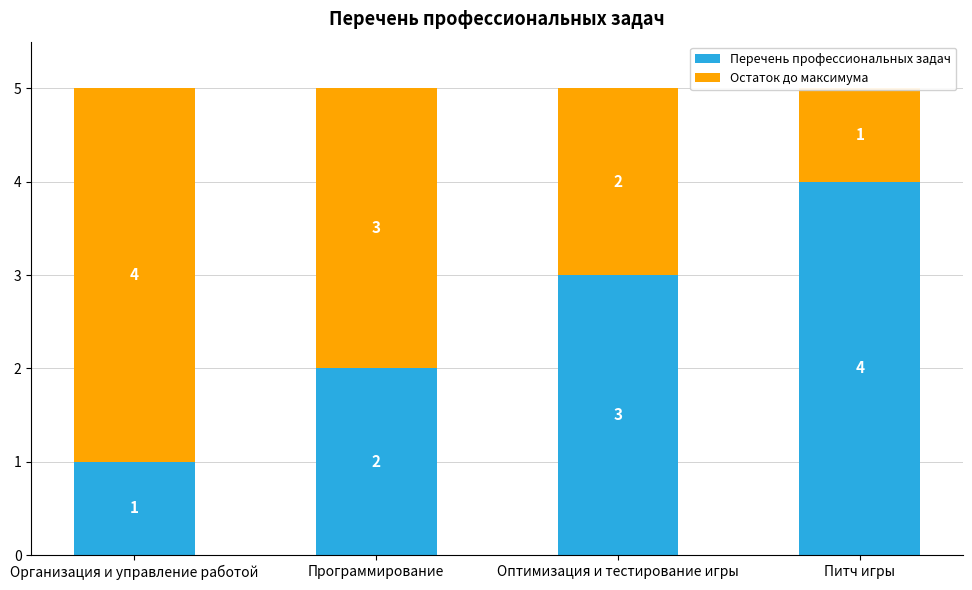

What is the value of the Остаток до максимума bar at the 2nd from the left?

3